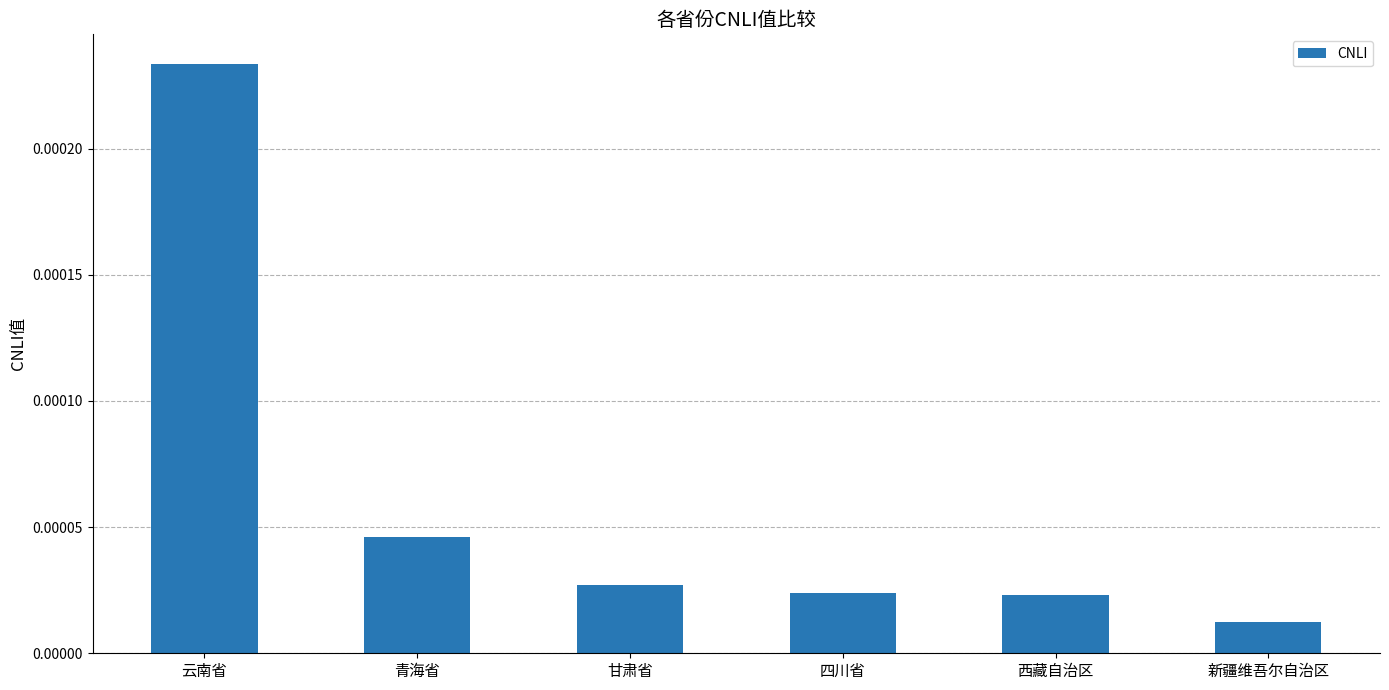

What position from the right is 四川省?

3